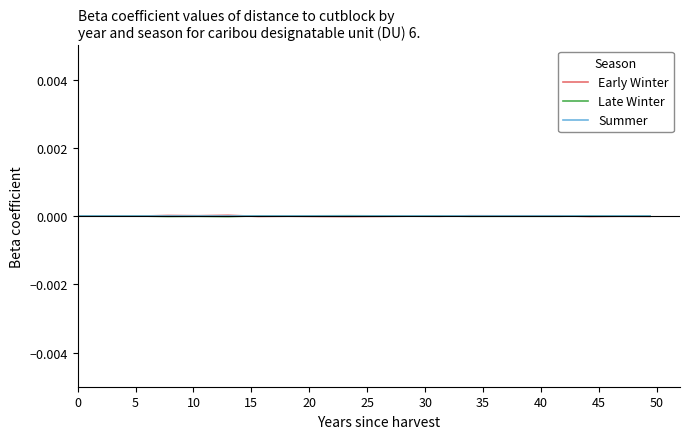

What are all the series names shown in the legend?

Early Winter, Late Winter, Summer